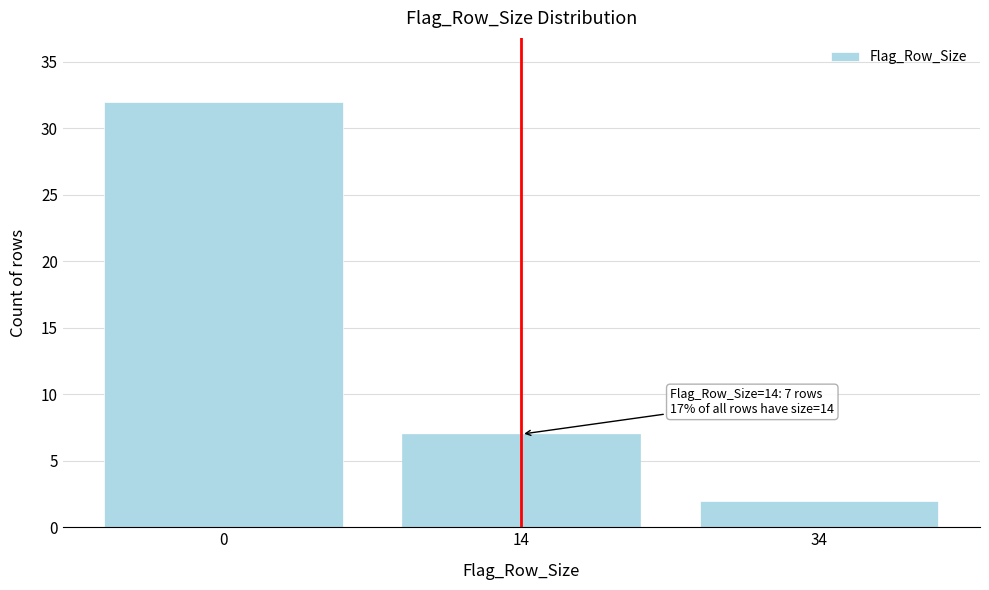

Reading left to right, extract all data points from this chart.

32	7	2